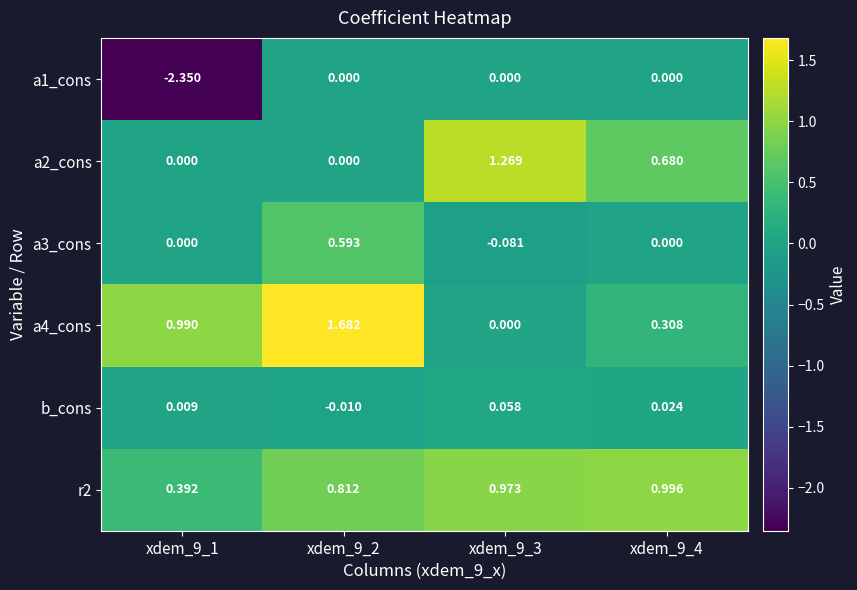

What is the smallest value displayed?

-2.4